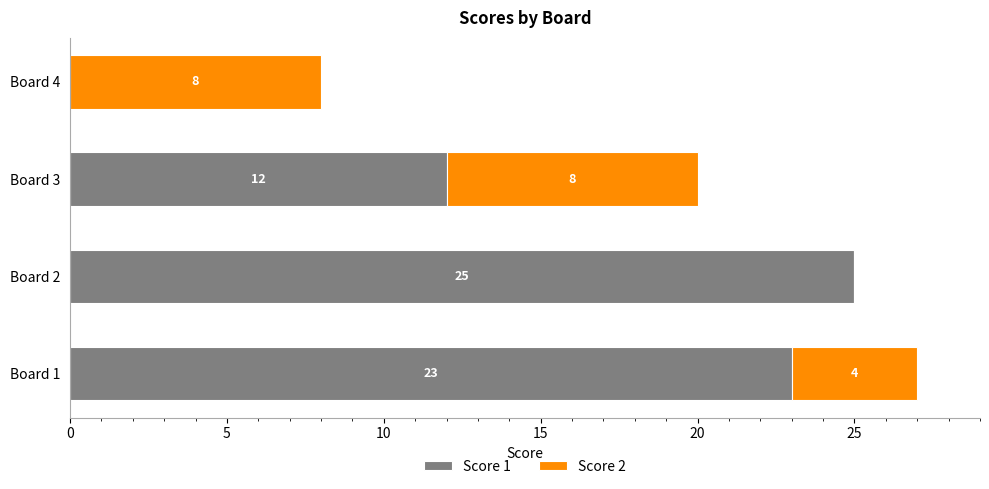

At which label is Score 1 closest to 12?

Board 3